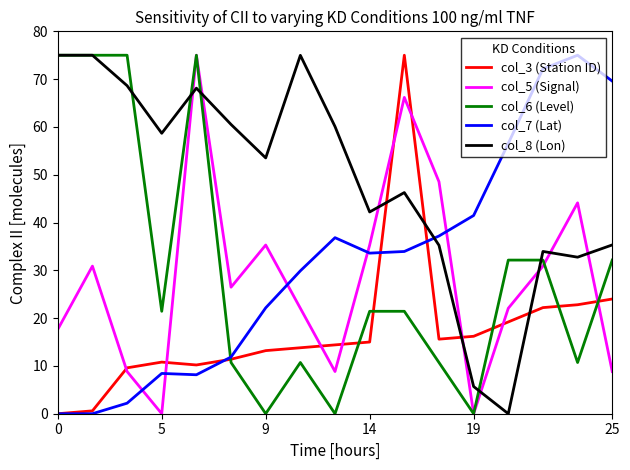

Which series has the largest total across all categories?

col_8 (Lon)